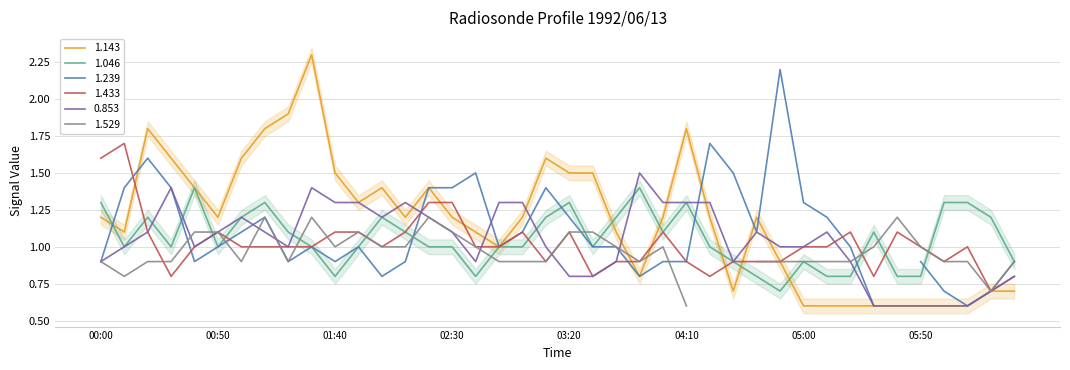

What is the value of the 1.143 point at the 13th from the left?

1.4